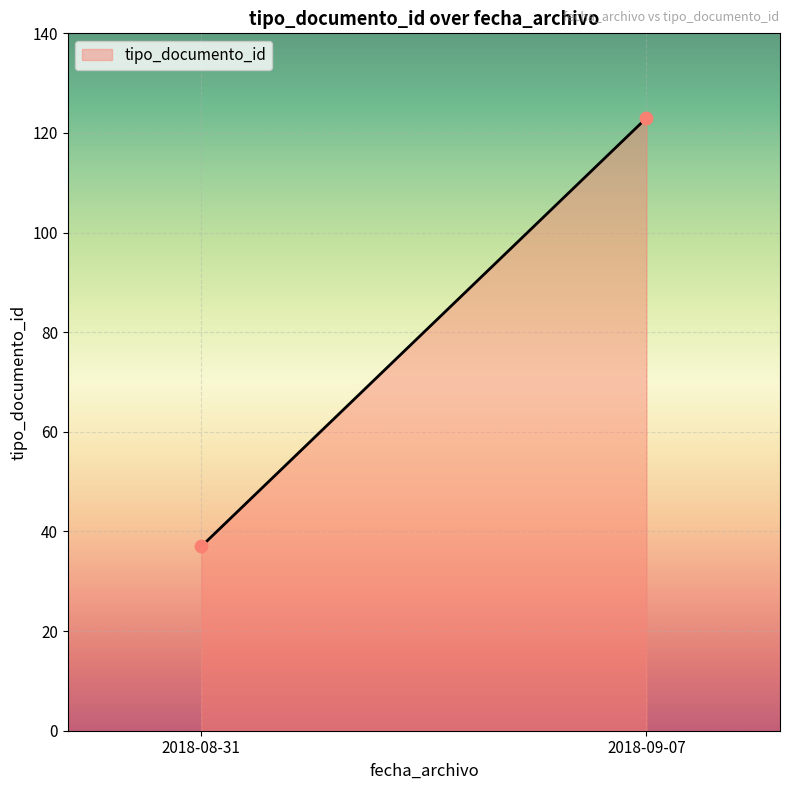

What is the smallest value displayed?

37.0